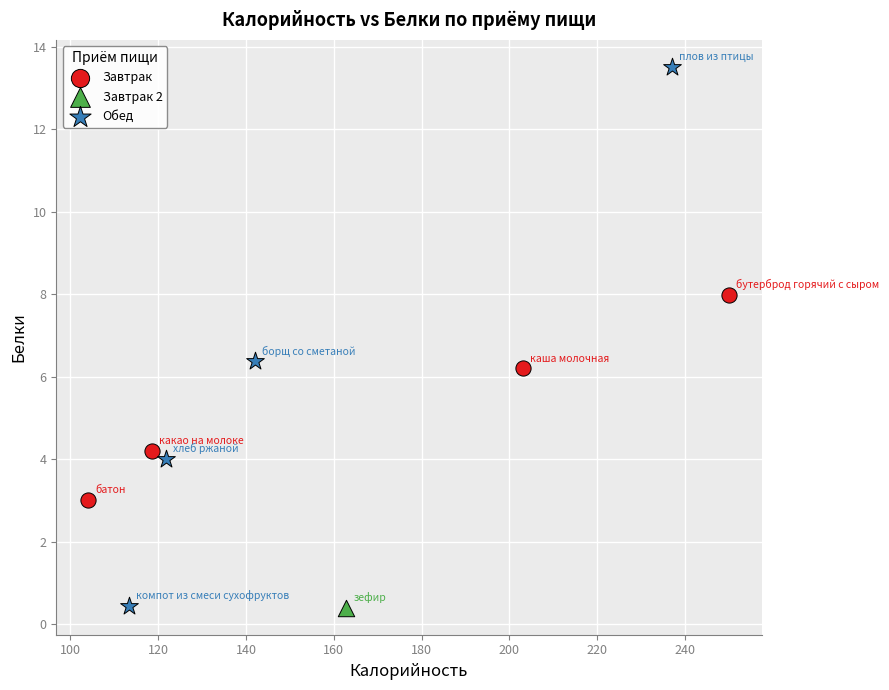

Which series contains the highest Y value?

Обед